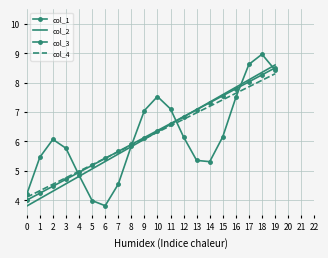

What is the total value across all series at 11?

26.8